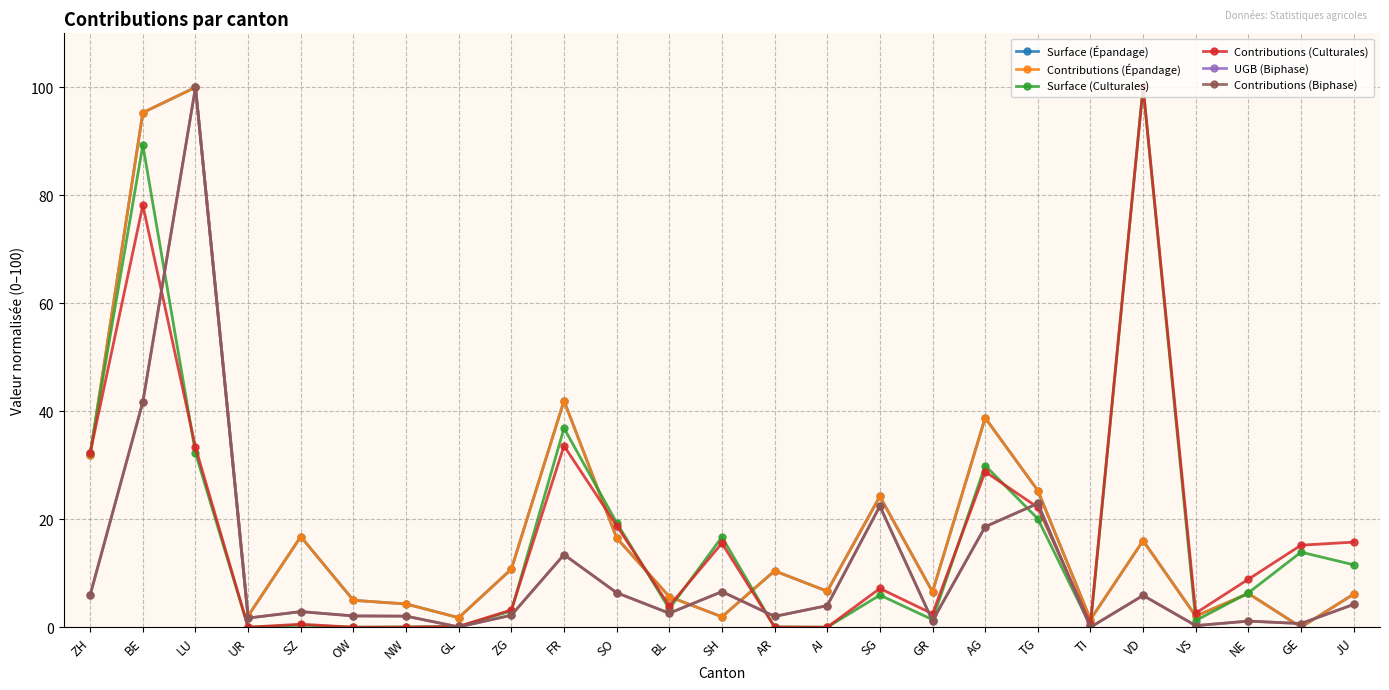

At how many categories does at least one series exceed 83?

3